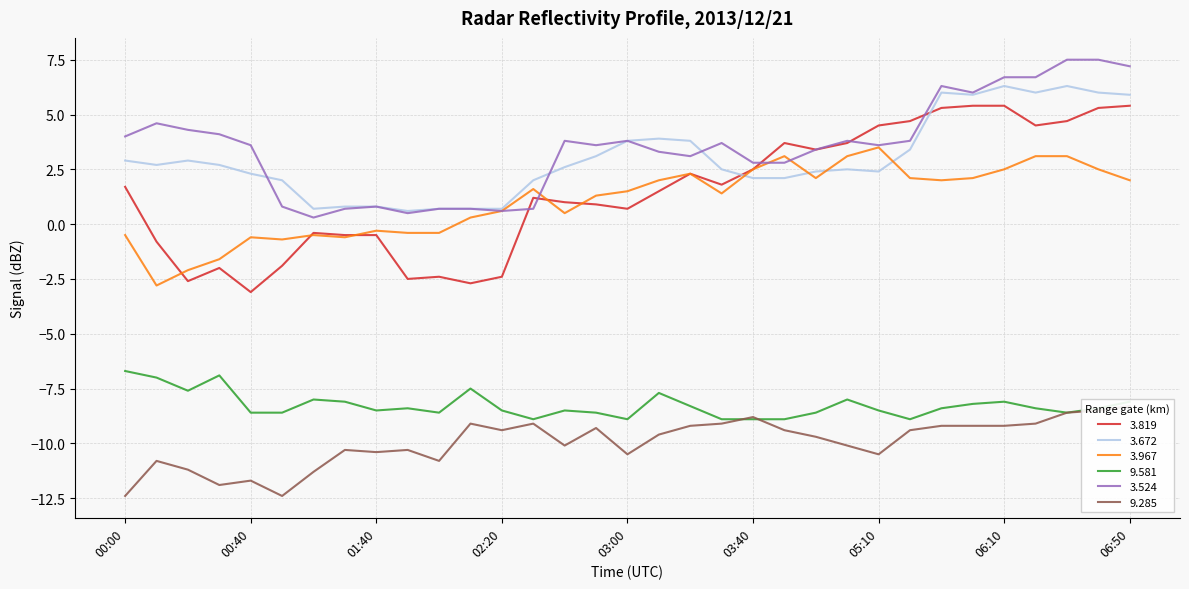

How many distinct data groups are displayed?

6